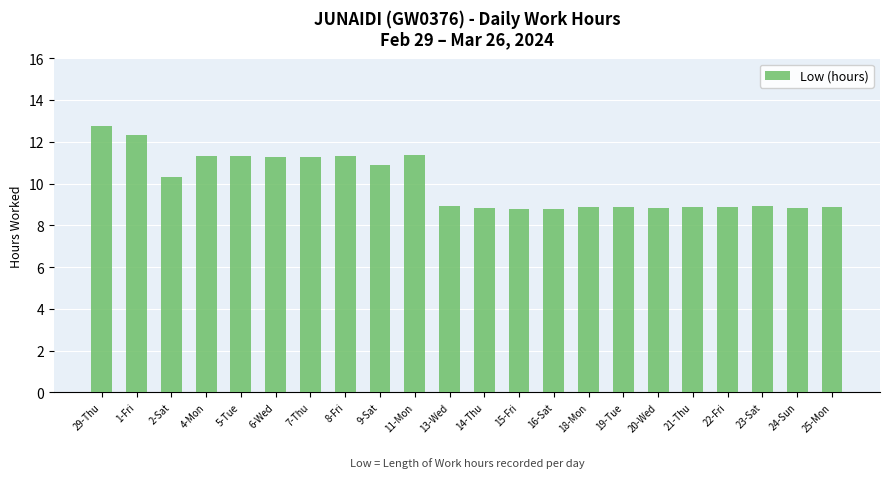

The chart shows a value of 3.4 at 25-Mon. True or false?

False